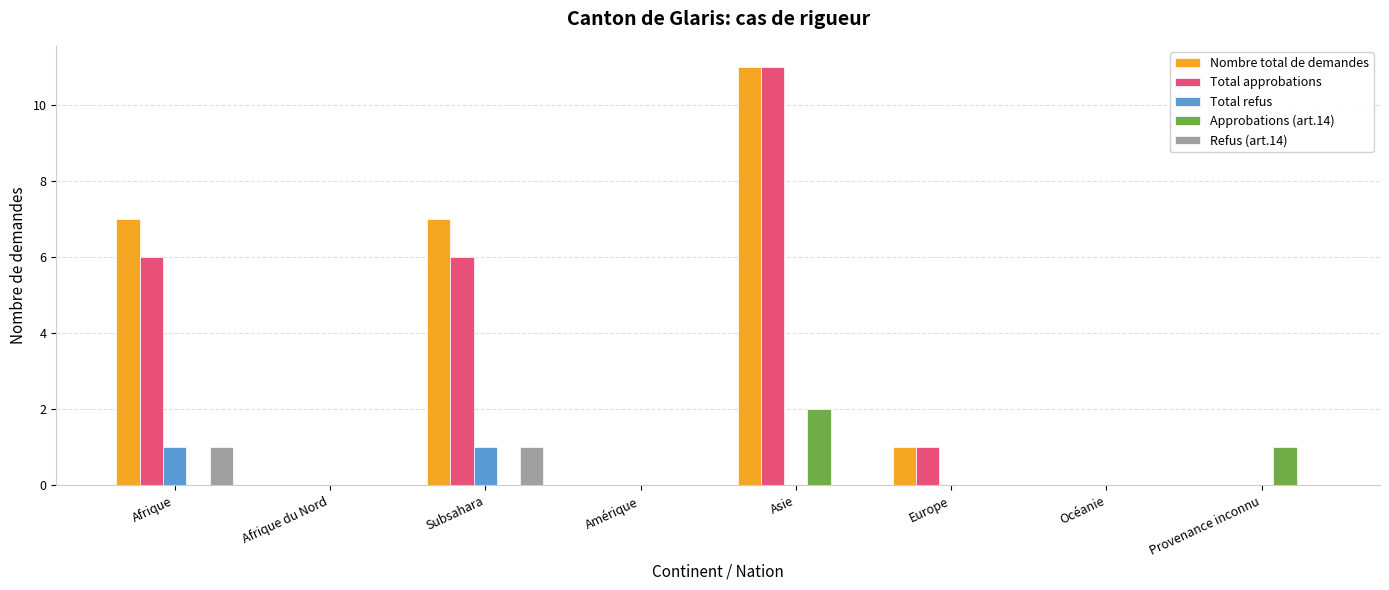

Where is Approbations (art.14) nearest to the value 1?

Provenance inconnu